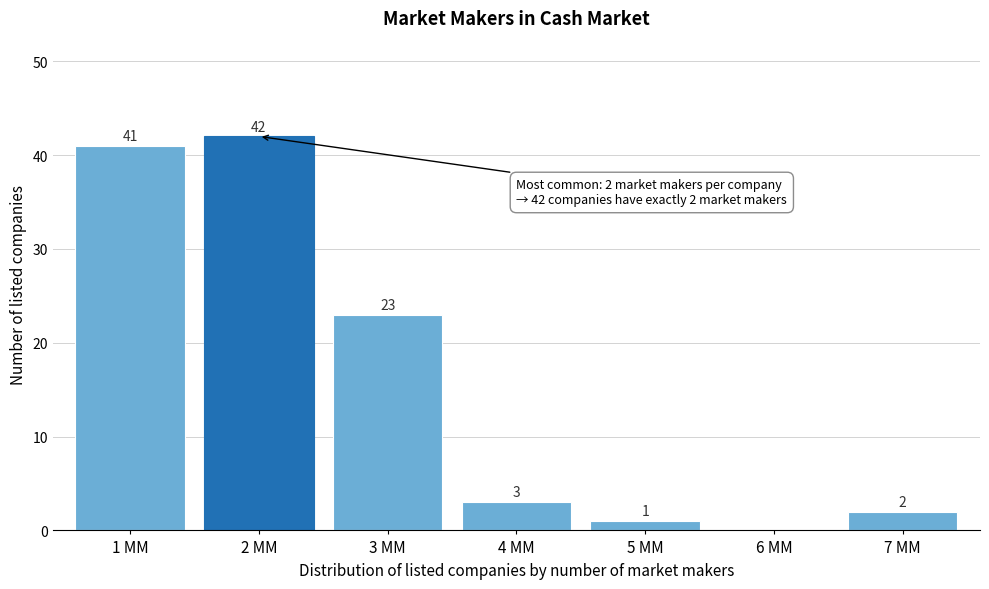

Reading right to left, list all the values displayed in this chart.

7 MM=2	6 MM=0	5 MM=1	4 MM=3	3 MM=23	2 MM=42	1 MM=41